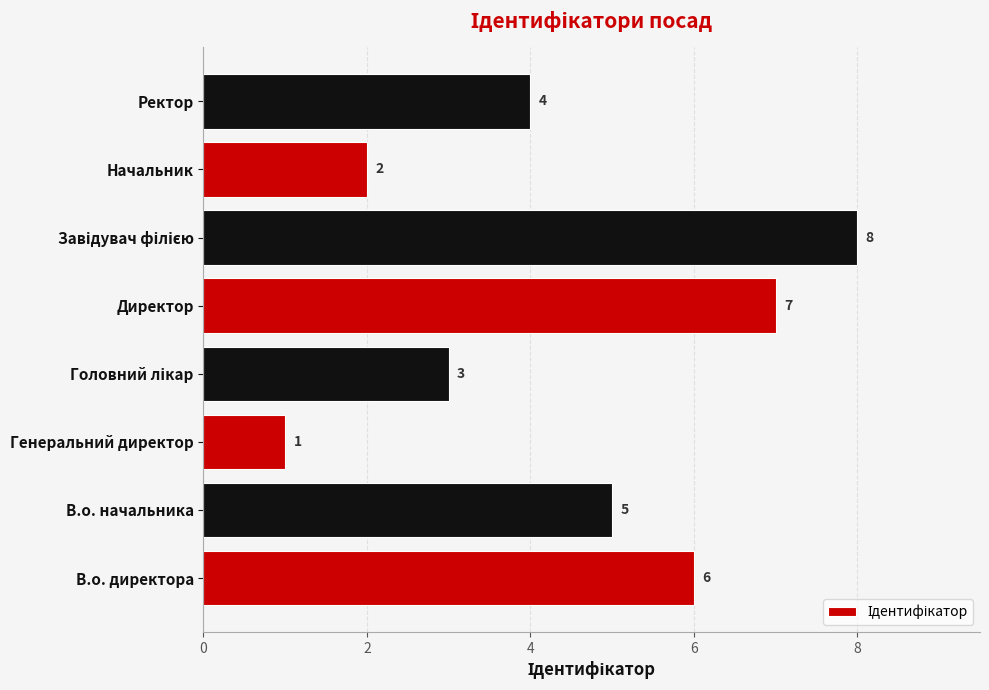

Is it true that the value at Директор is 7?

True